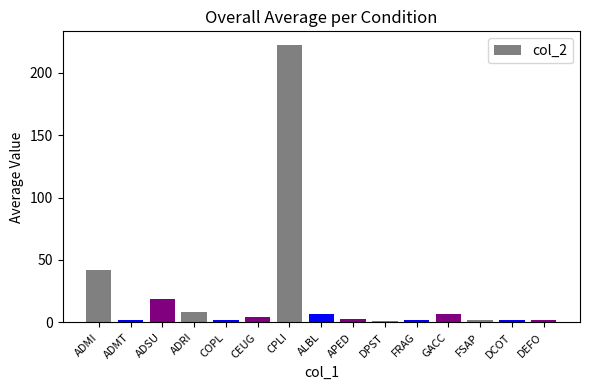

What is the difference between the second highest and second lowest values?

40